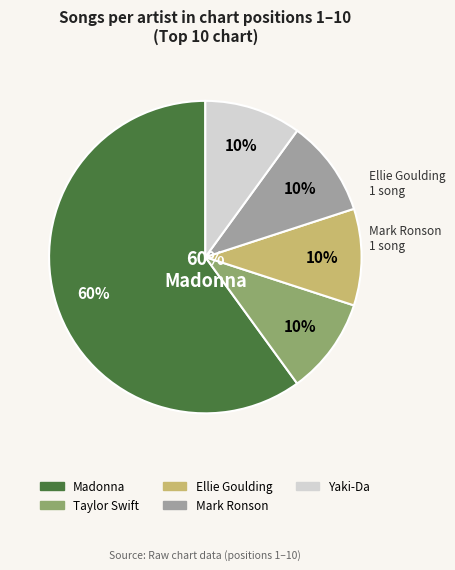

To the nearest percent, what is the average slice percentage?

20%